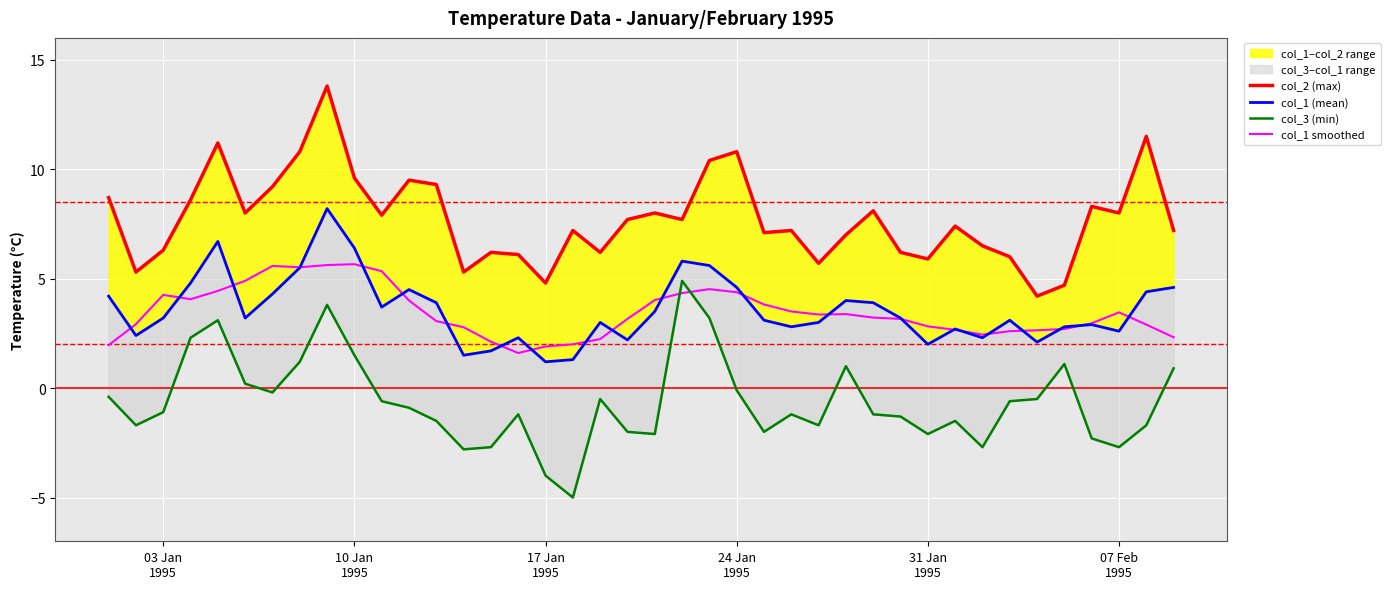

How many interior local valleys does the col_1 smoothed series have?

5